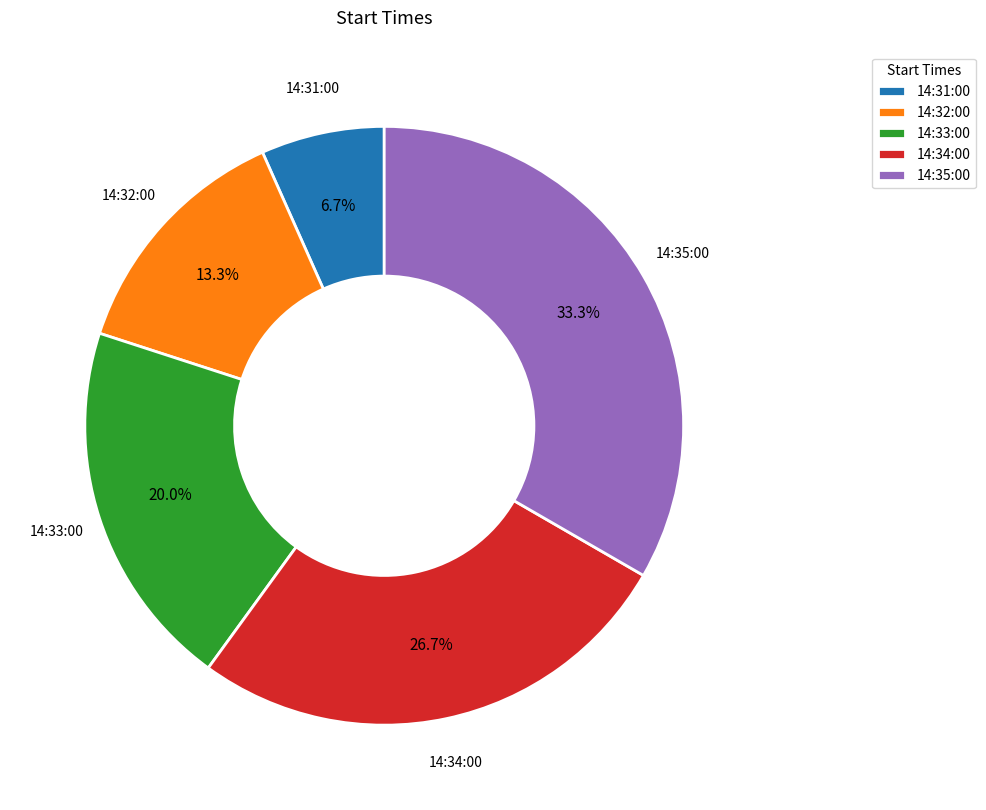

To the nearest percent, what is the difference between the 14:32:00 and 14:35:00 slice percentages?

20%